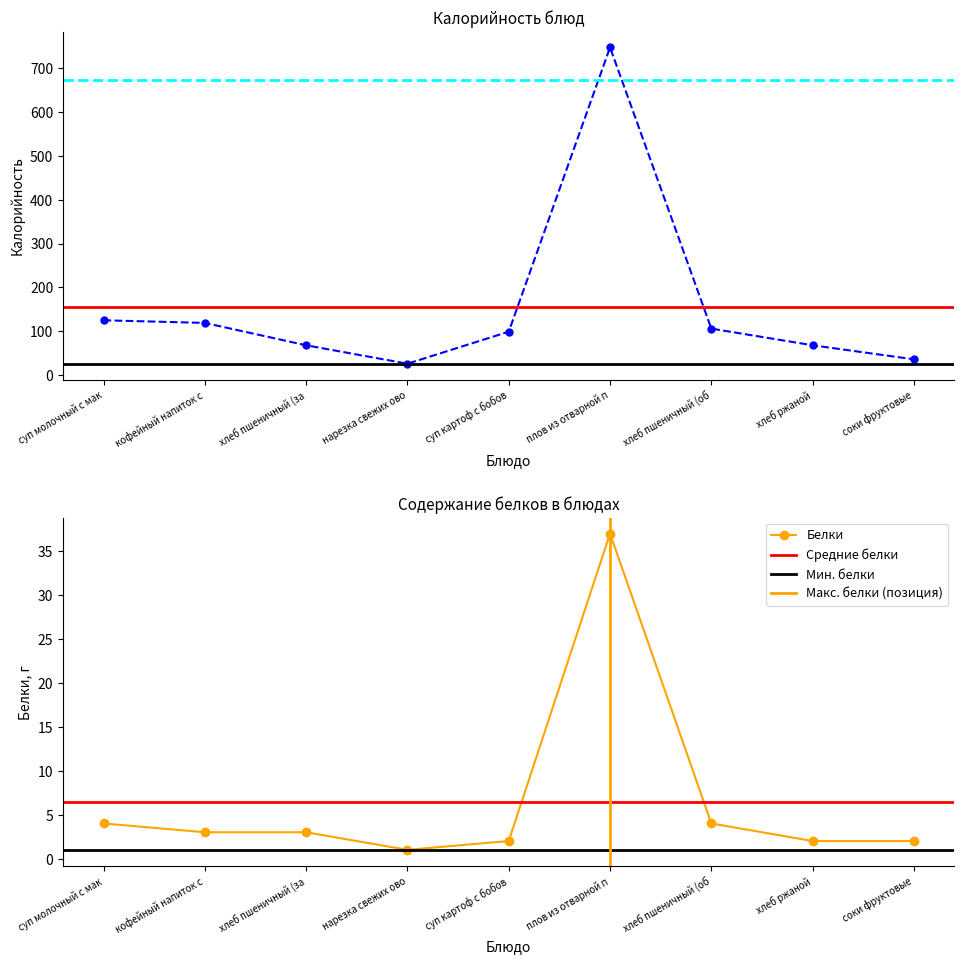

Is it true that Белки equals 1 at нарезка свежих ово?

True